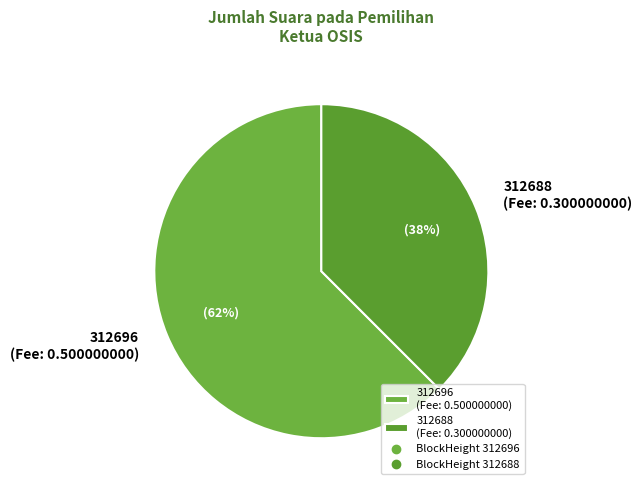

Do 312688 and 312696 together represent more than half of the pie?

Yes